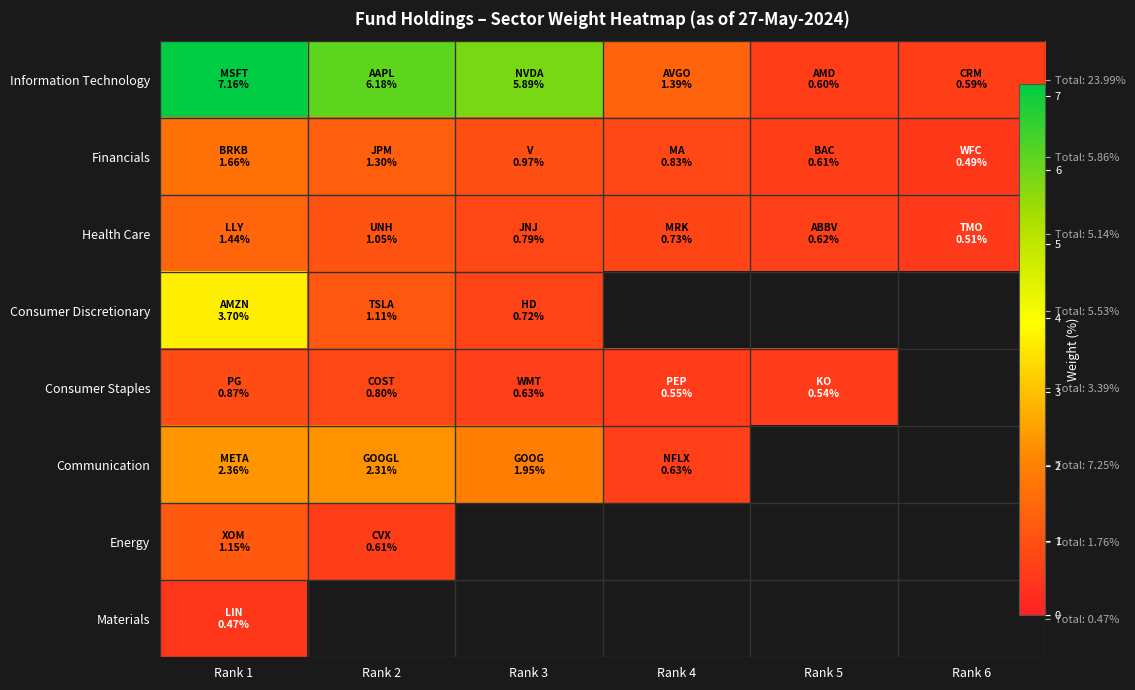

True or false: Health Care has a value of 1.9 at Rank 2.

False